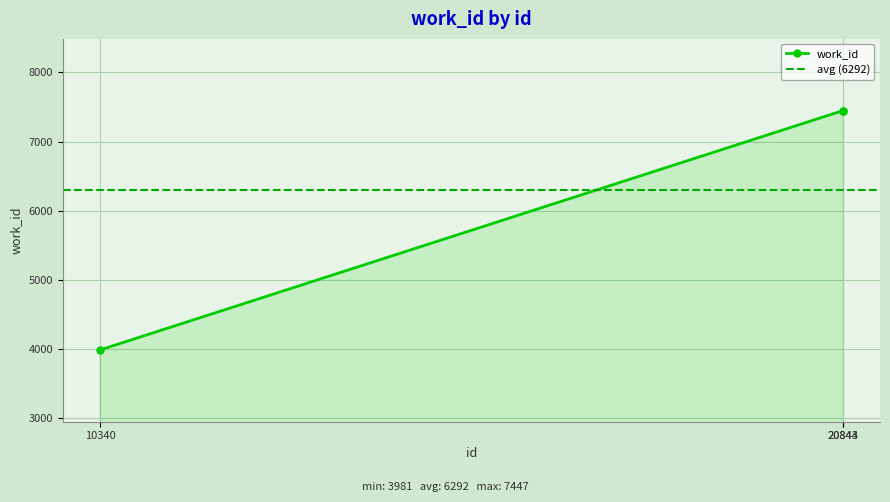

Where is the data nearest to the value 5714?

10340